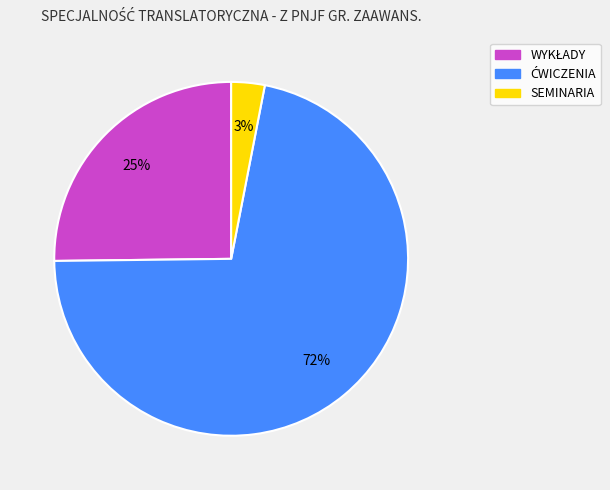

Which category has the smallest portion of the pie?

SEMINARIA